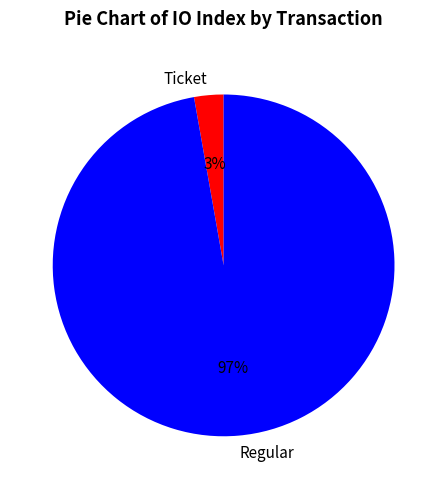

Combined, do Ticket and Regular account for over 50%?

Yes